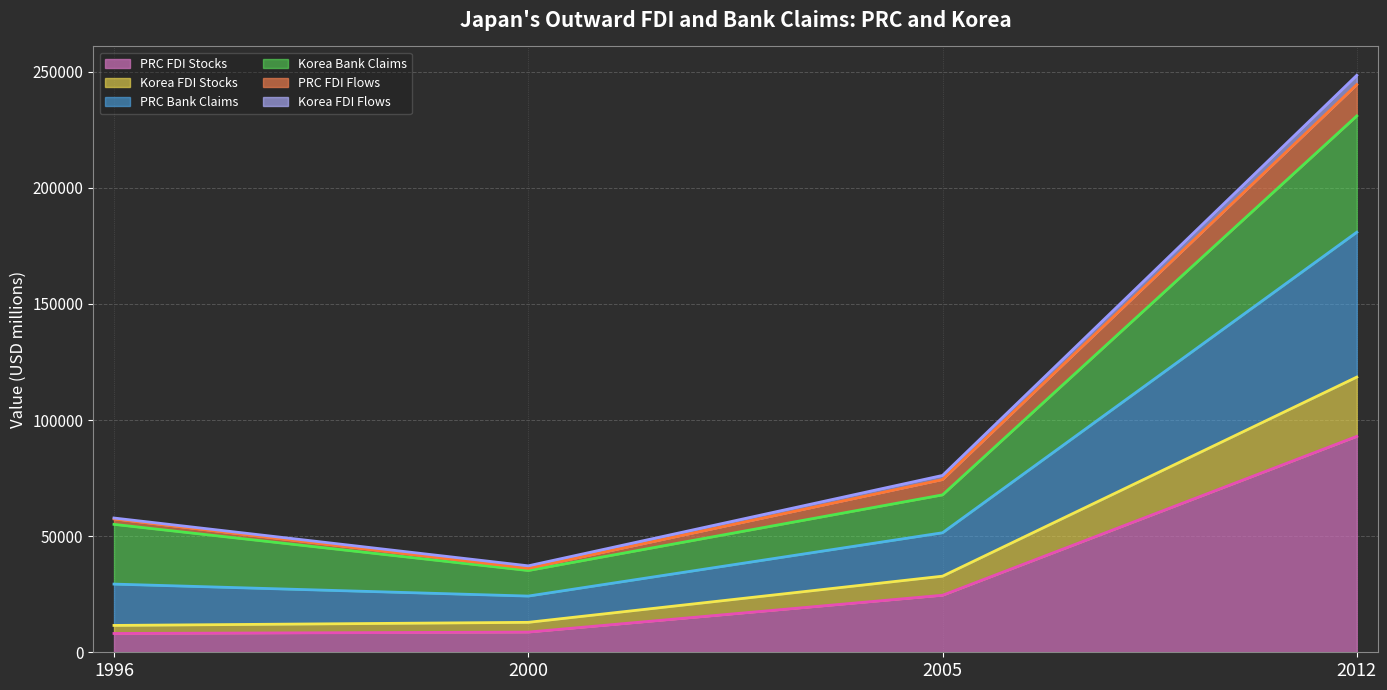

At which category is the sum across all series the highest?

2012